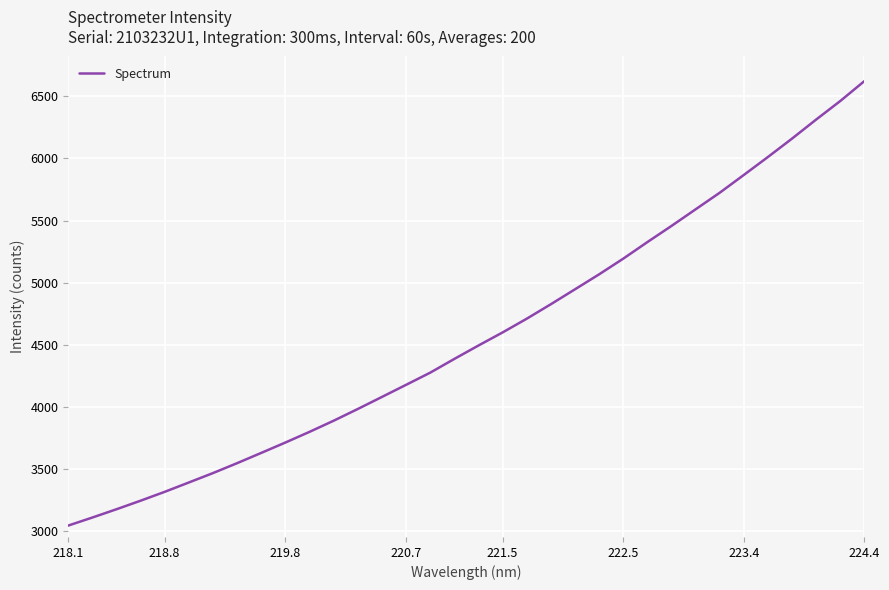

What is the sum of all values?

155588.4